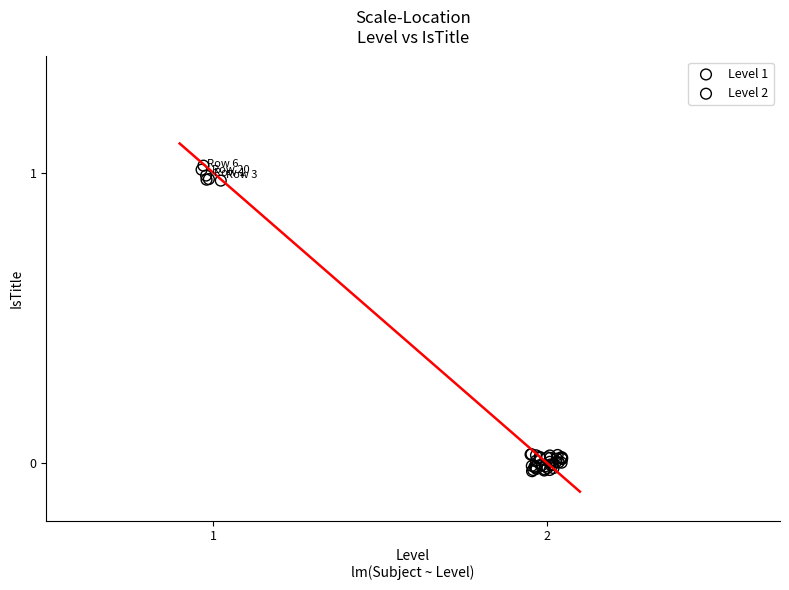

Which series has the largest Y range (max minus min)?

Level 2